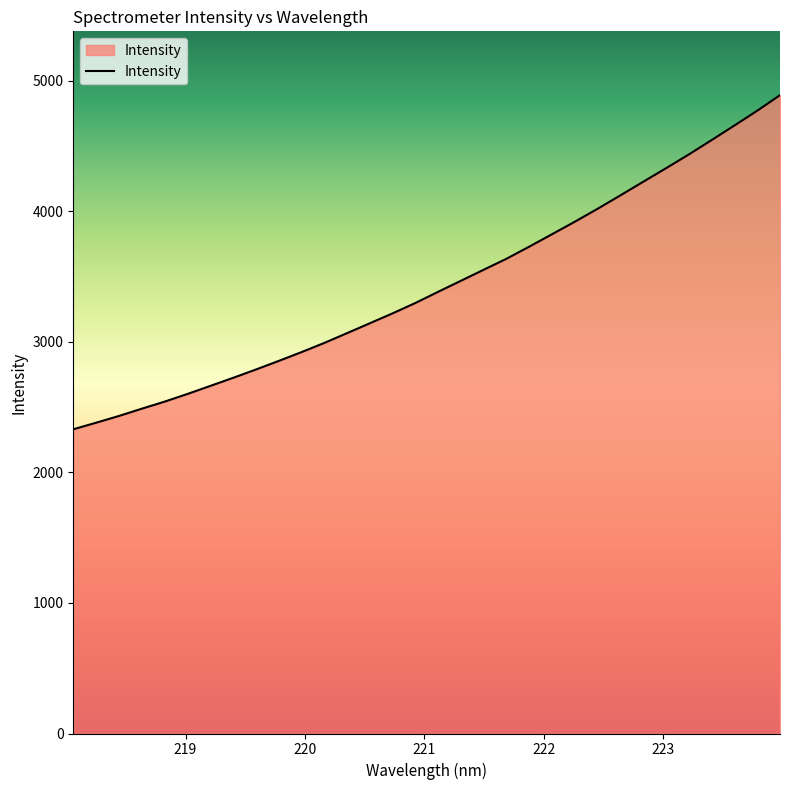

What is the difference between the maximum and minimum values?

2558.9